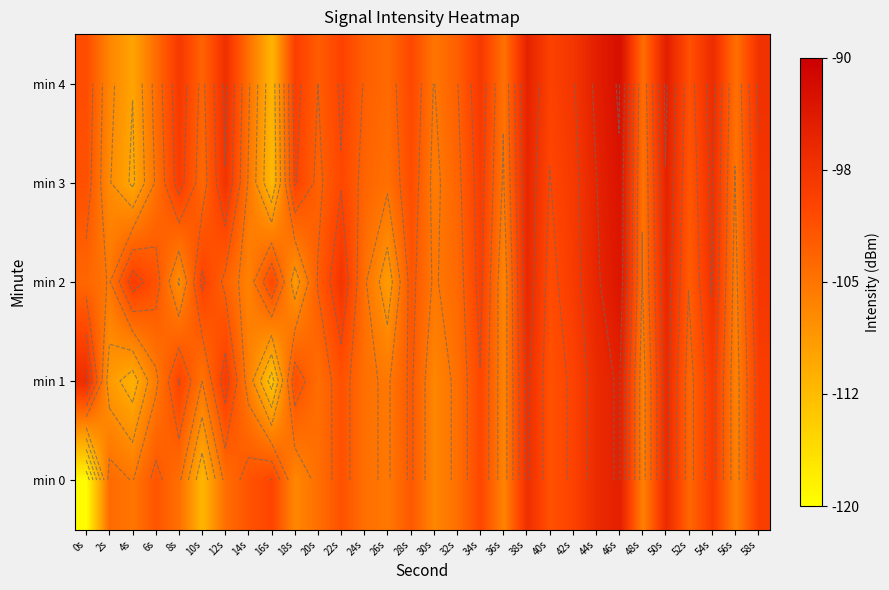

What is the spread (max minus min) of values at 16s?

13.8